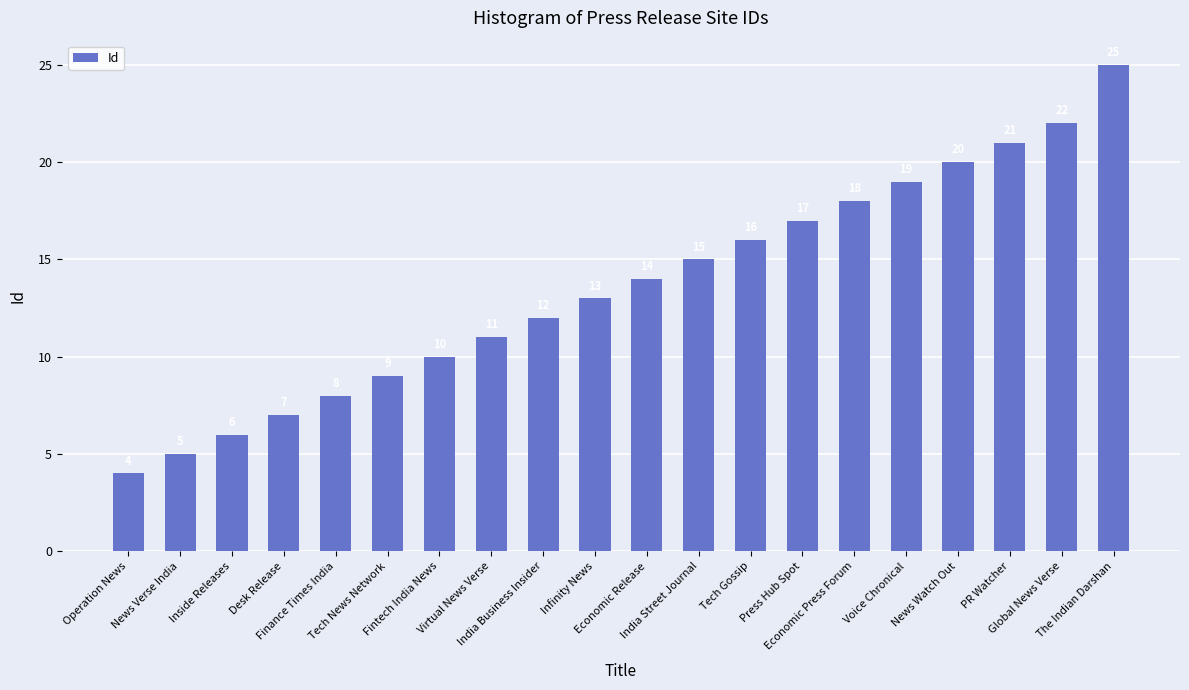

What is the difference between the second highest and minimum values?

18